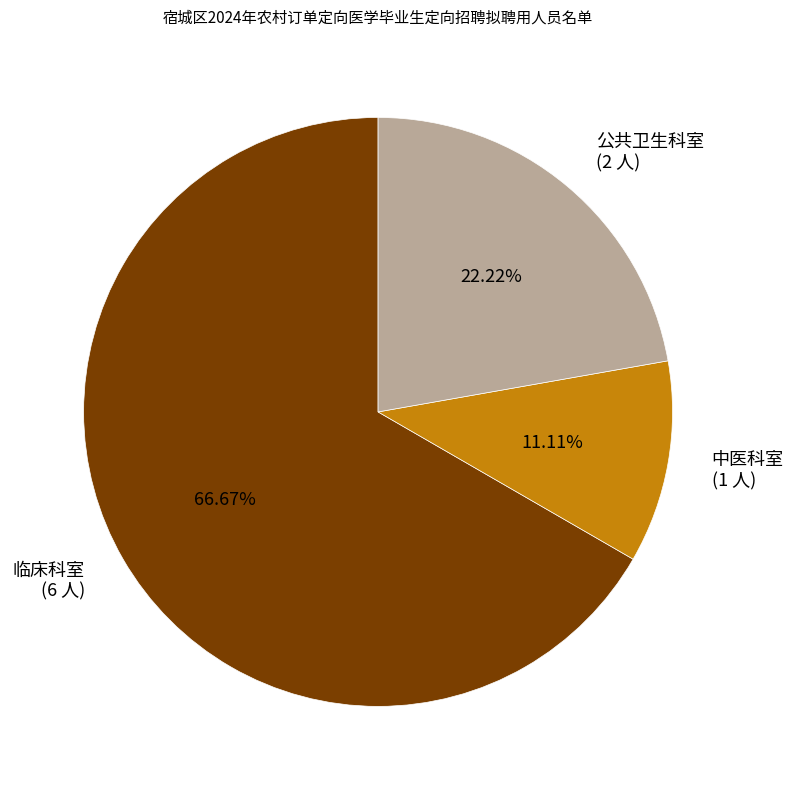

To the nearest percent, what is the average slice percentage?

33%